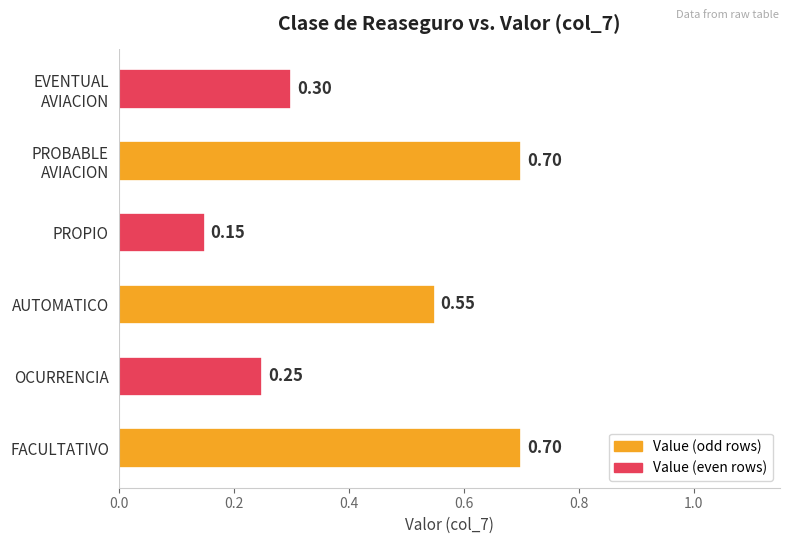

What is the change in value from OCURRENCIA to AUTOMATICO?

+0.3